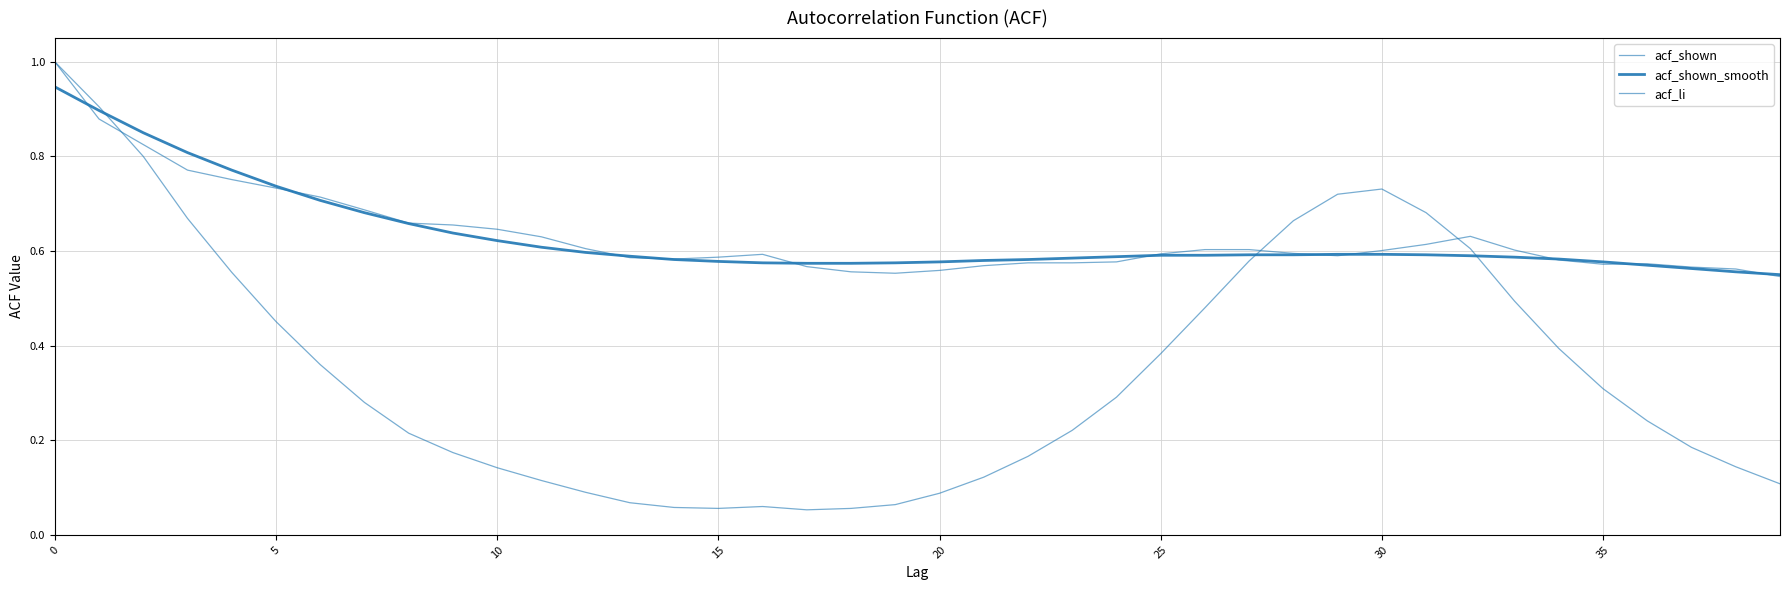

What is the value of the acf_shown point at the 9th from the left?

0.7